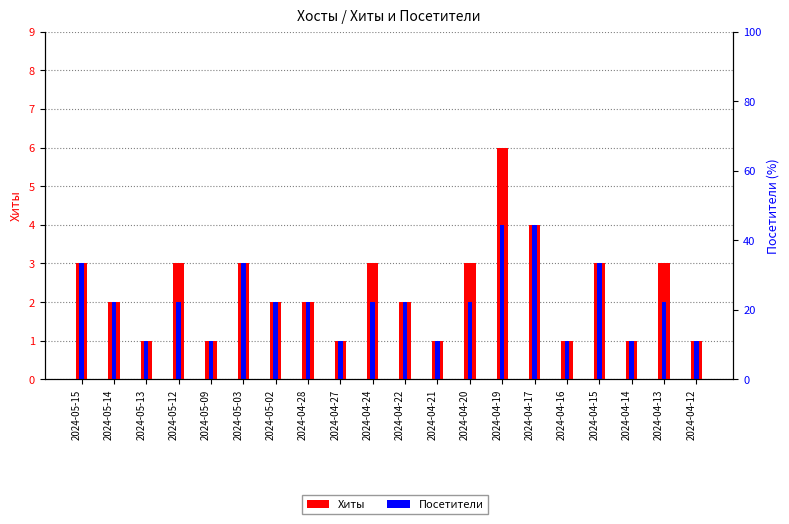

Which series has the largest total across all categories?

Хиты